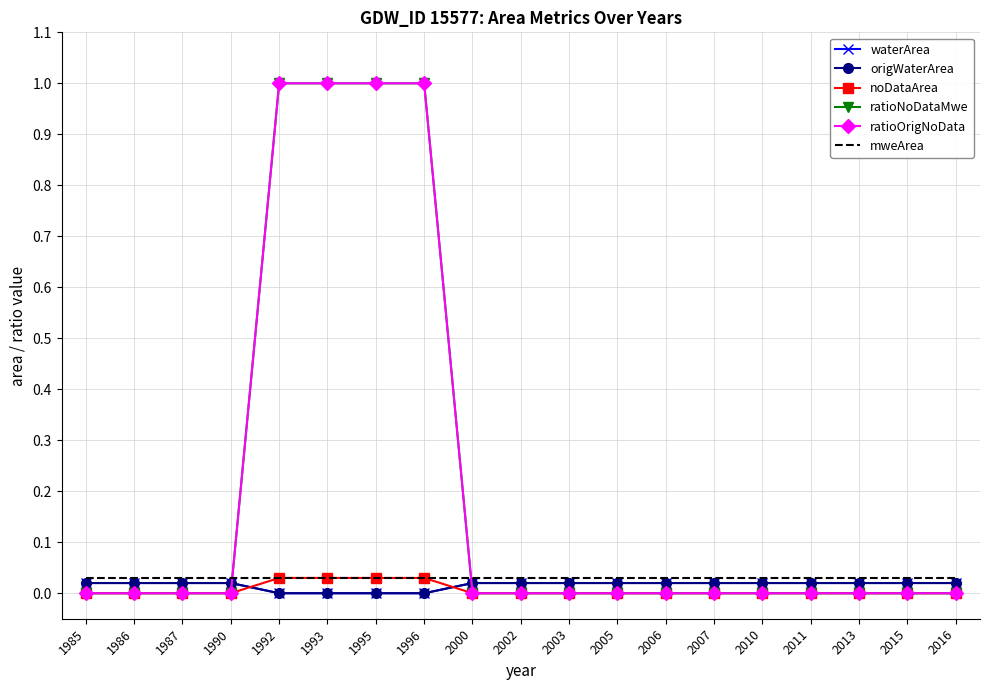

List the labels in order of ratioOrigNoData value, largest first.

1992, 1993, 1995, 1996, 1985, 1986, 1987, 1990, 2000, 2002, 2003, 2005, 2006, 2007, 2010, 2011, 2013, 2015, 2016